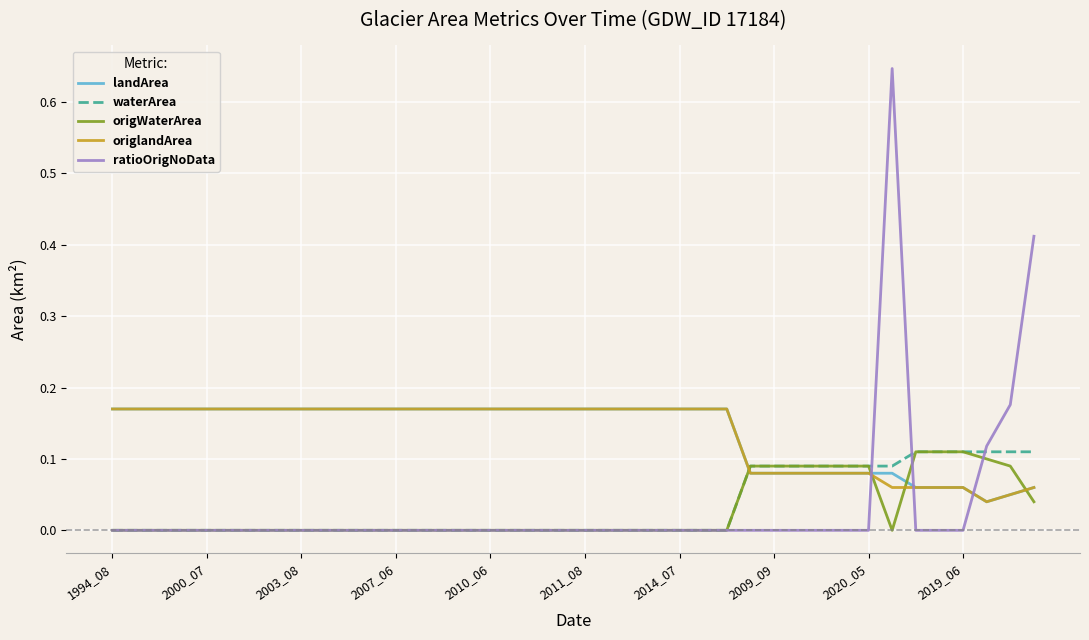

Which series has the widest spread of values?

ratioOrigNoData